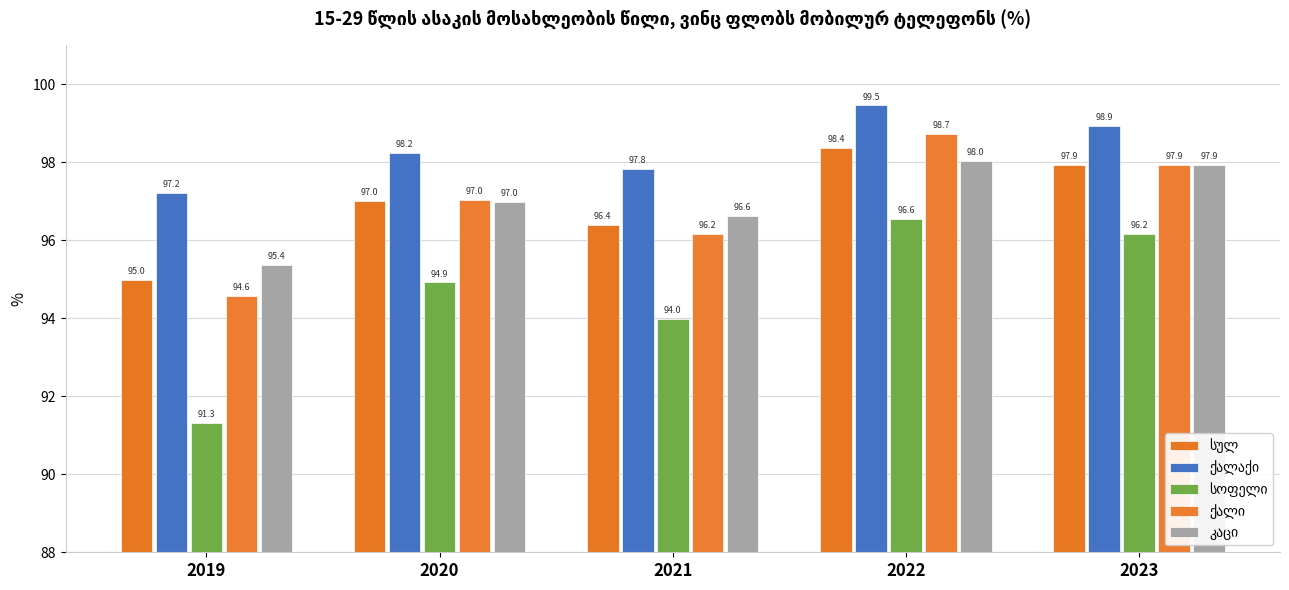

Count the number of data series in this chart.

5